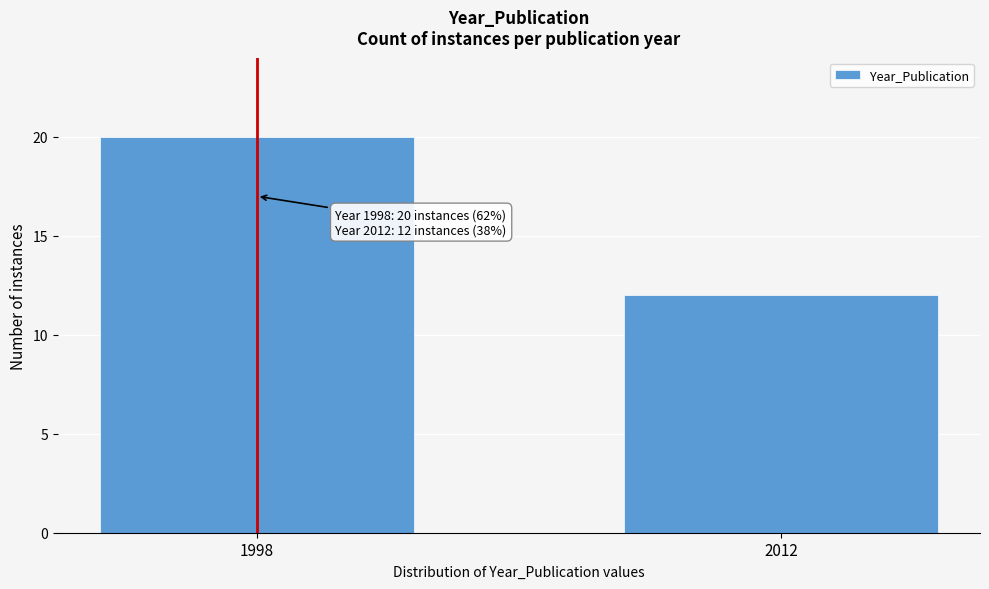

Reading left to right, list all the values displayed in this chart.

20	12